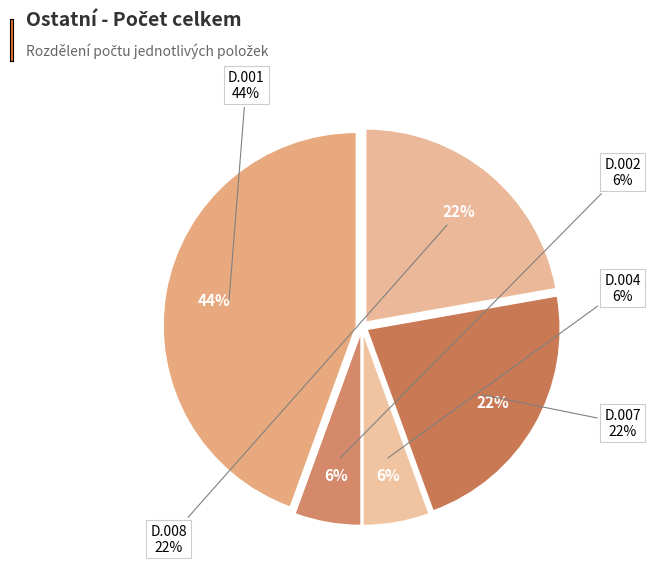

To the nearest percent, what is the average slice percentage?

20%